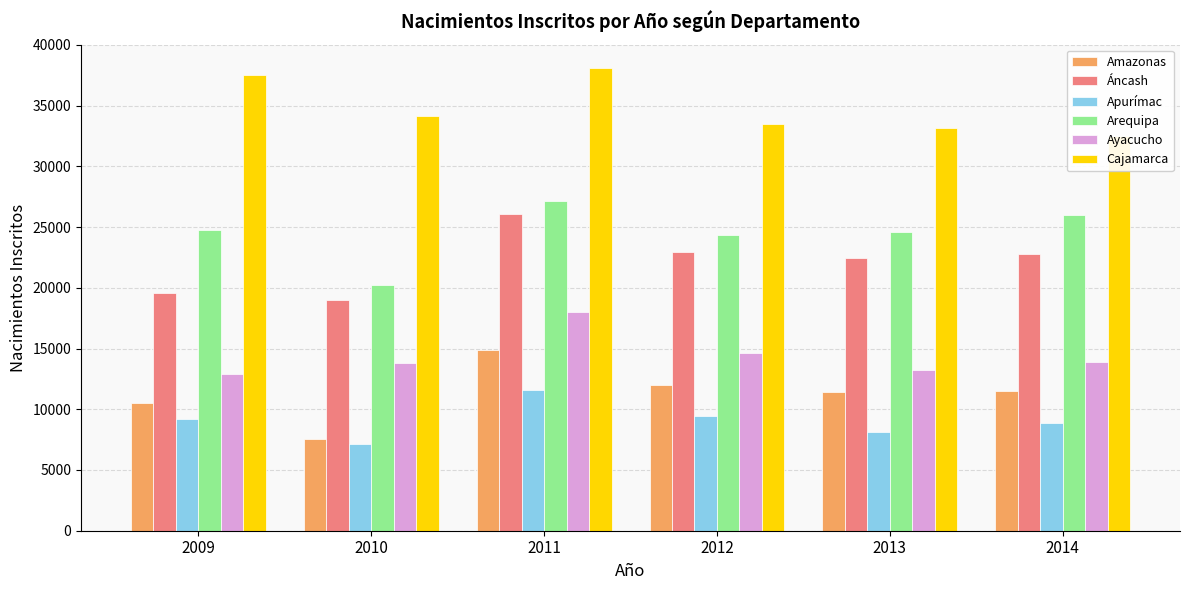

List the series in order of their peak value, lowest first.

Apurímac, Amazonas, Ayacucho, Áncash, Arequipa, Cajamarca